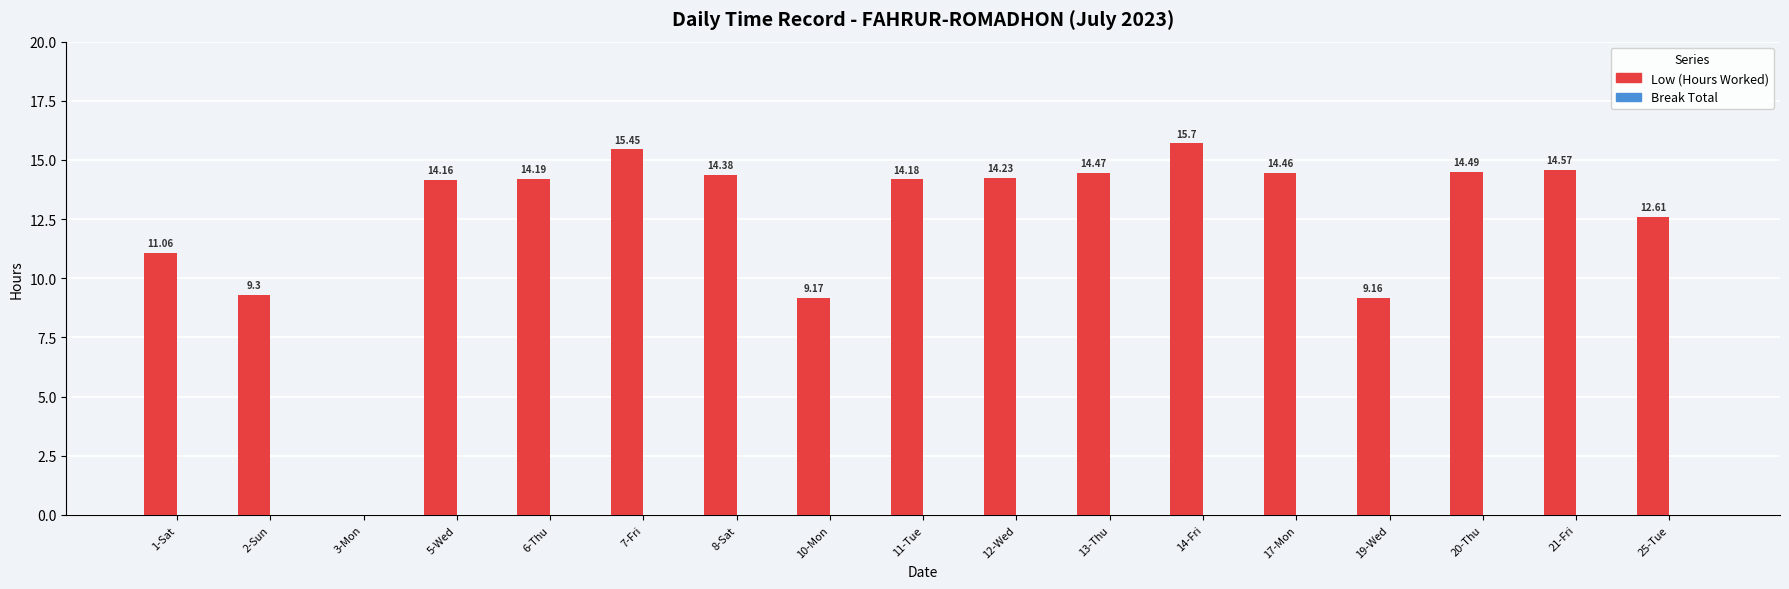

What is the sum of the values at 21-Fri and 14-Fri?

30.3